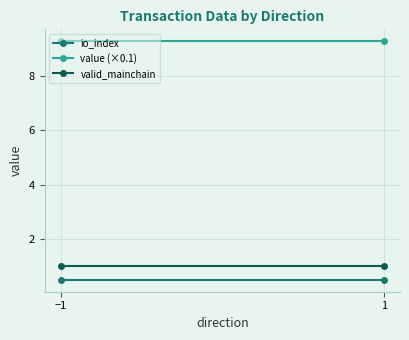

At which label is valid_mainchain closest to 1?

−1